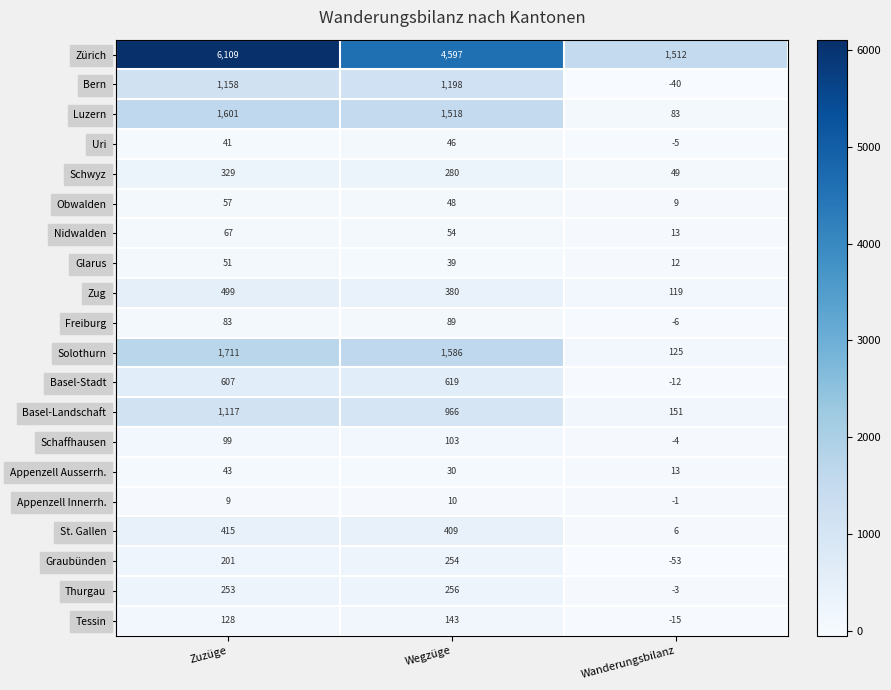

At Zuzüge, list the series in order from largest to smallest.

Zürich, Solothurn, Luzern, Bern, Basel-Landschaft, Basel-Stadt, Zug, St. Gallen, Schwyz, Thurgau, Graubünden, Tessin, Schaffhausen, Freiburg, Nidwalden, Obwalden, Glarus, Appenzell Ausserrh., Uri, Appenzell Innerrh.